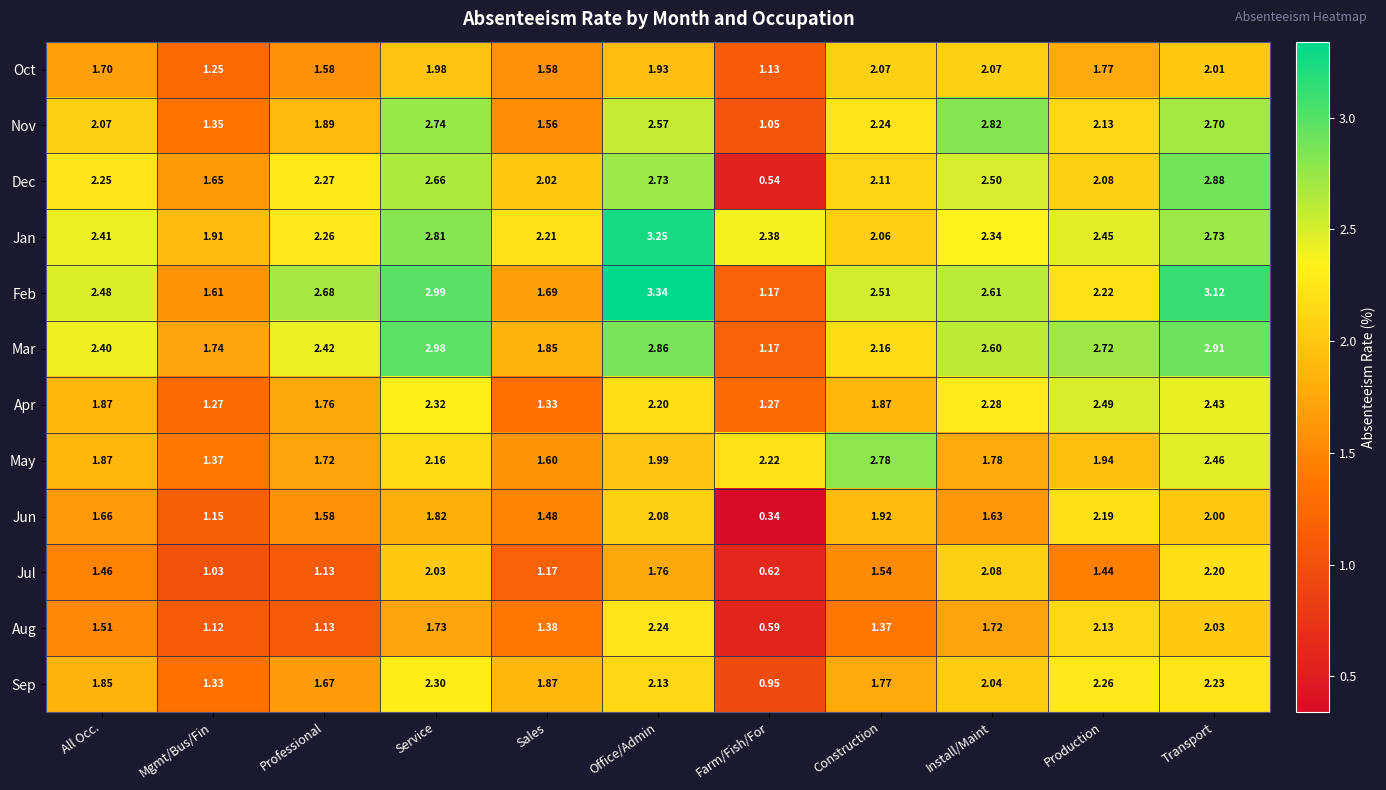

Rank the series by their maximum value, from highest to lowest.

Feb, Jan, Mar, Dec, Nov, May, Apr, Sep, Aug, Jul, Jun, Oct